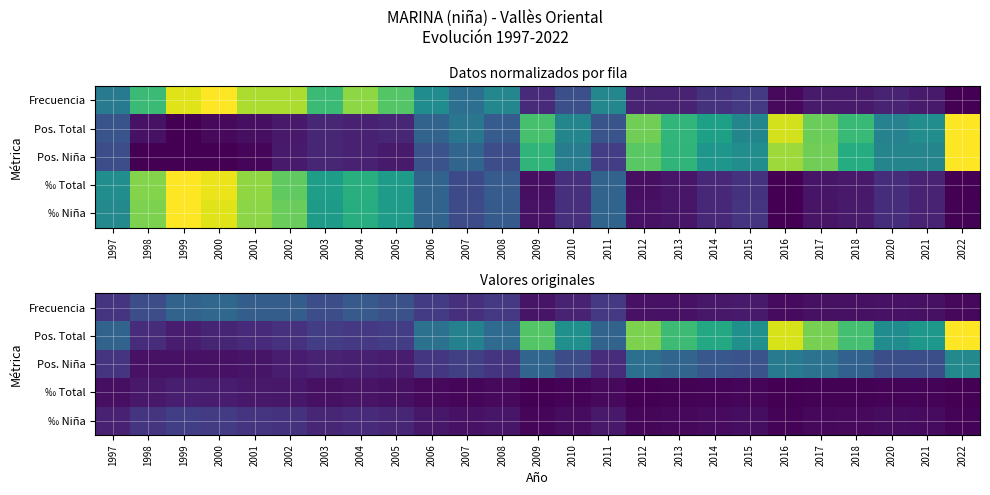

What is the difference between the highest and lowest values at 1999?

35.0